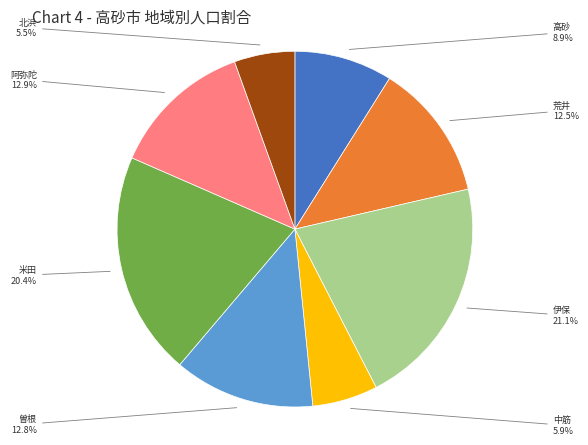

How many segments does this pie chart have?

8